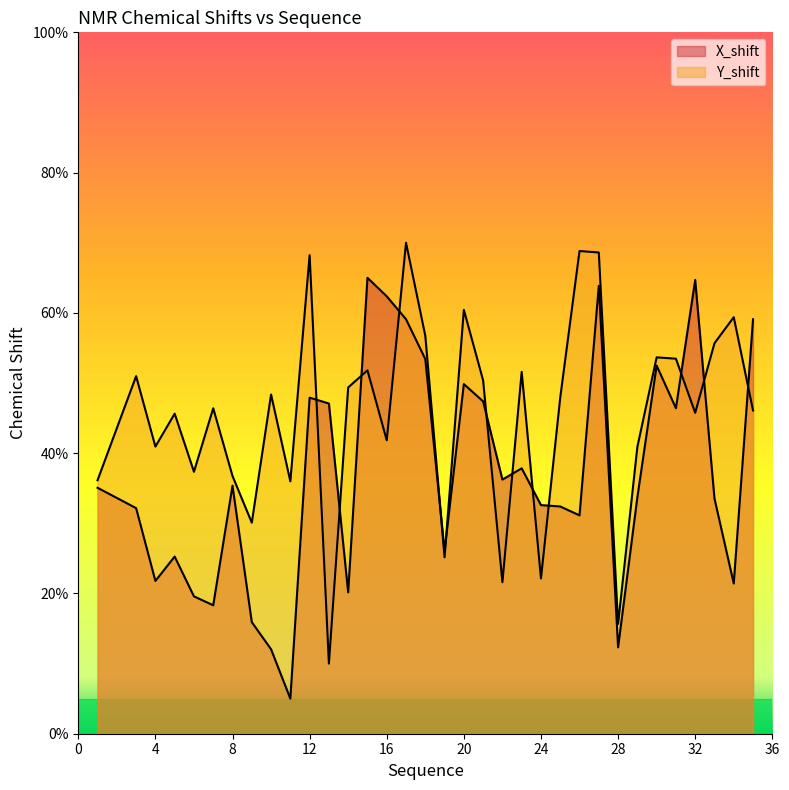

What is the value of the X_shift point at the 13th from the left?

20.2